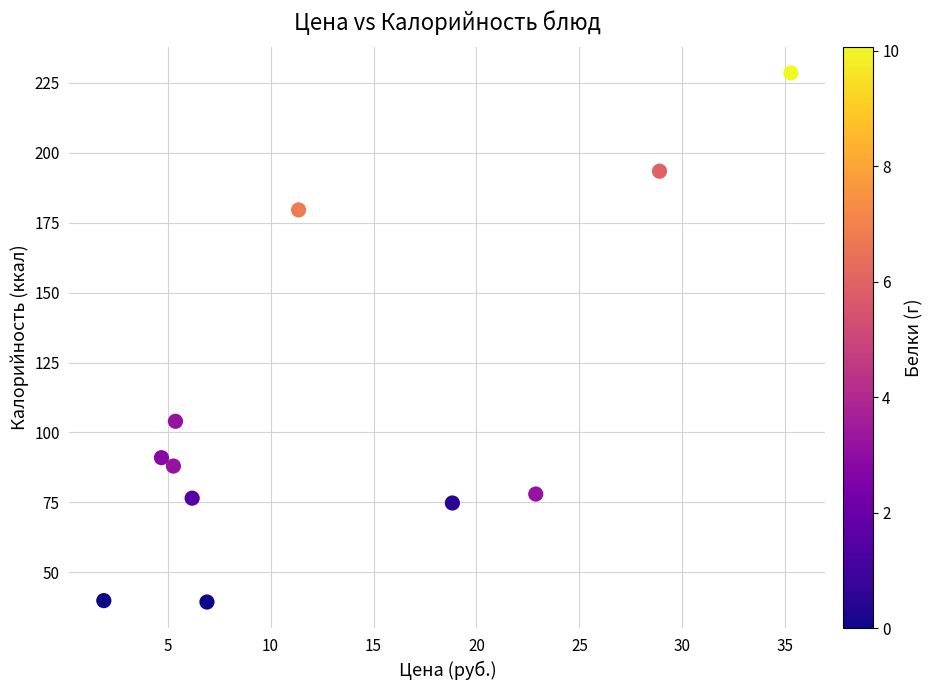

What is the average Y value?

108.5